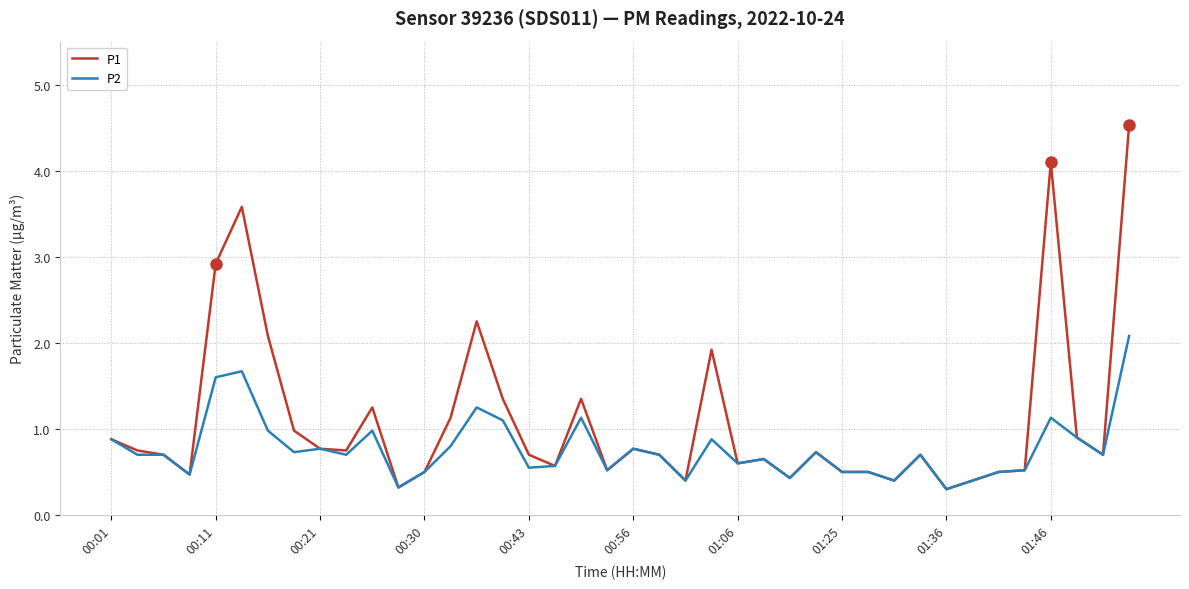

What is the greatest value displayed?

4.5